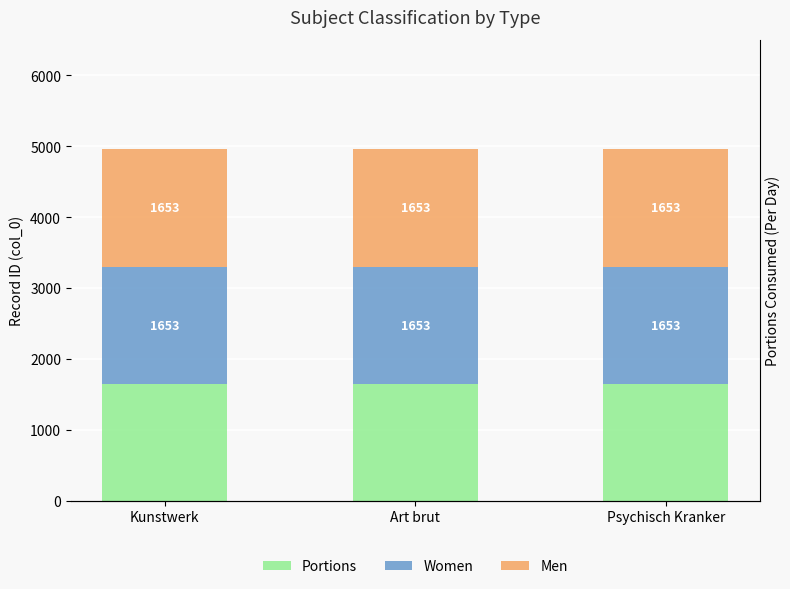

Reading left to right, extract all data points from this chart.

Portions: 1650	1650	1650
Women: 1653	1653	1653
Men: 1653	1653	1653